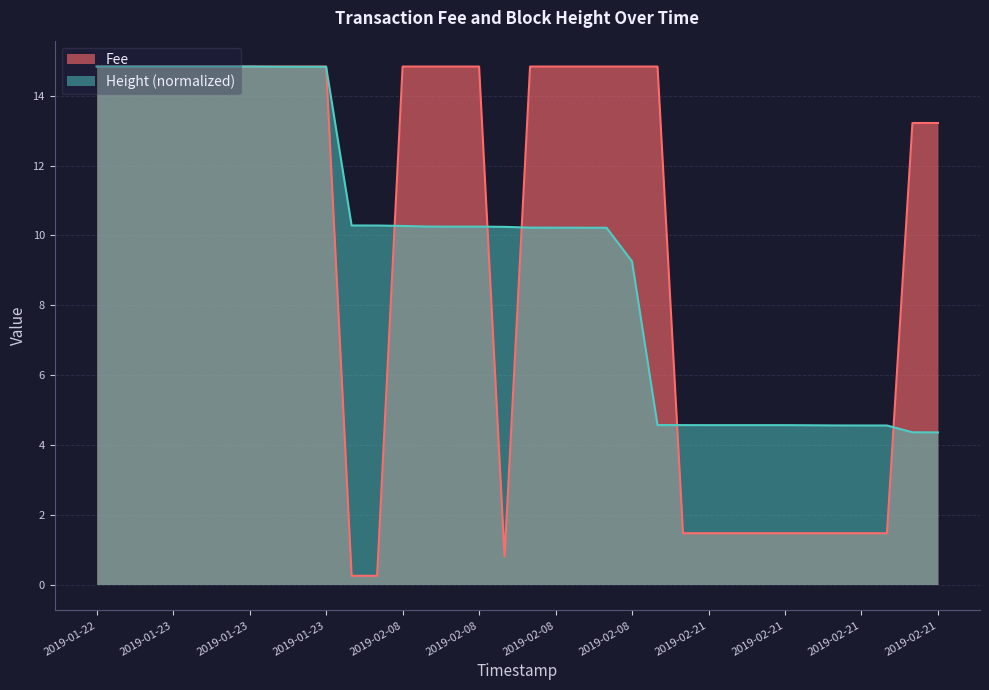

What are all the series names shown in the legend?

Fee, Height (normalized)